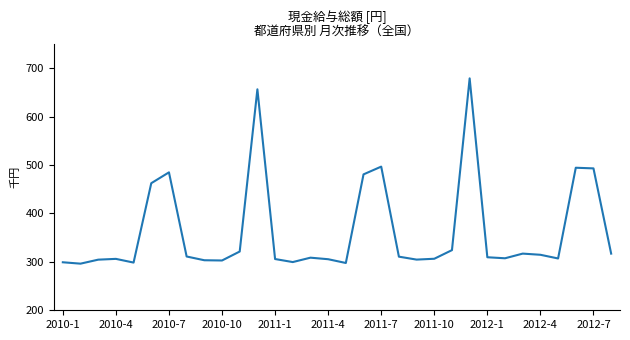

Is this an area chart (filled region under the line)?

No